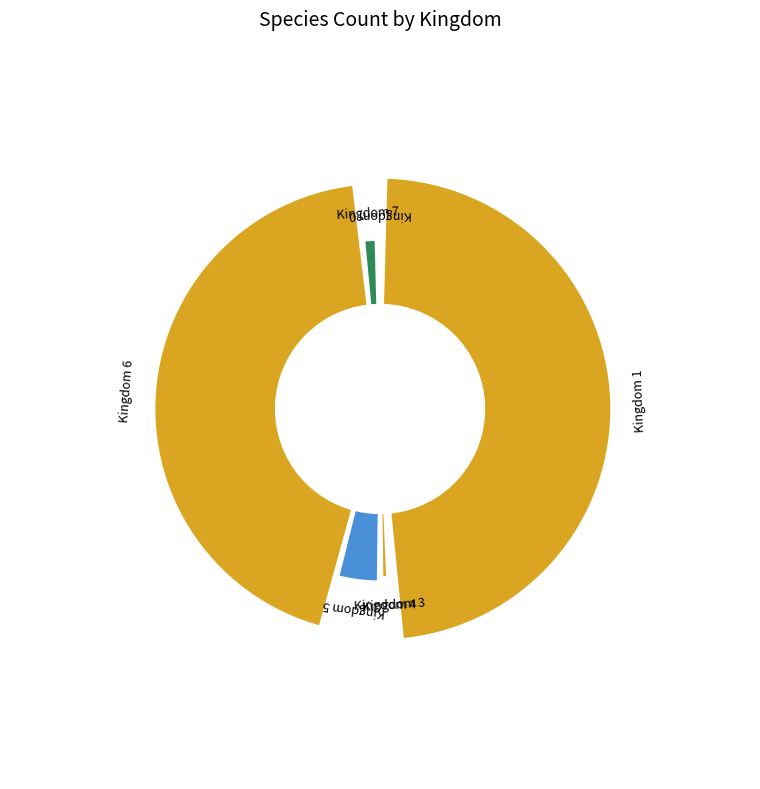

How many segments does this pie chart have?

7